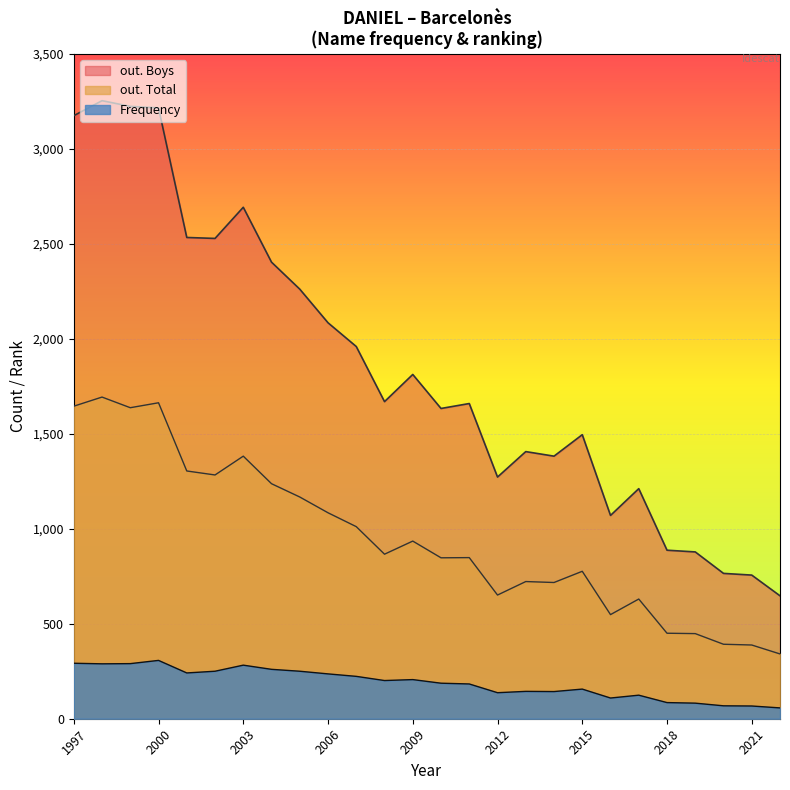

At which category is the sum across all series the highest?

1998